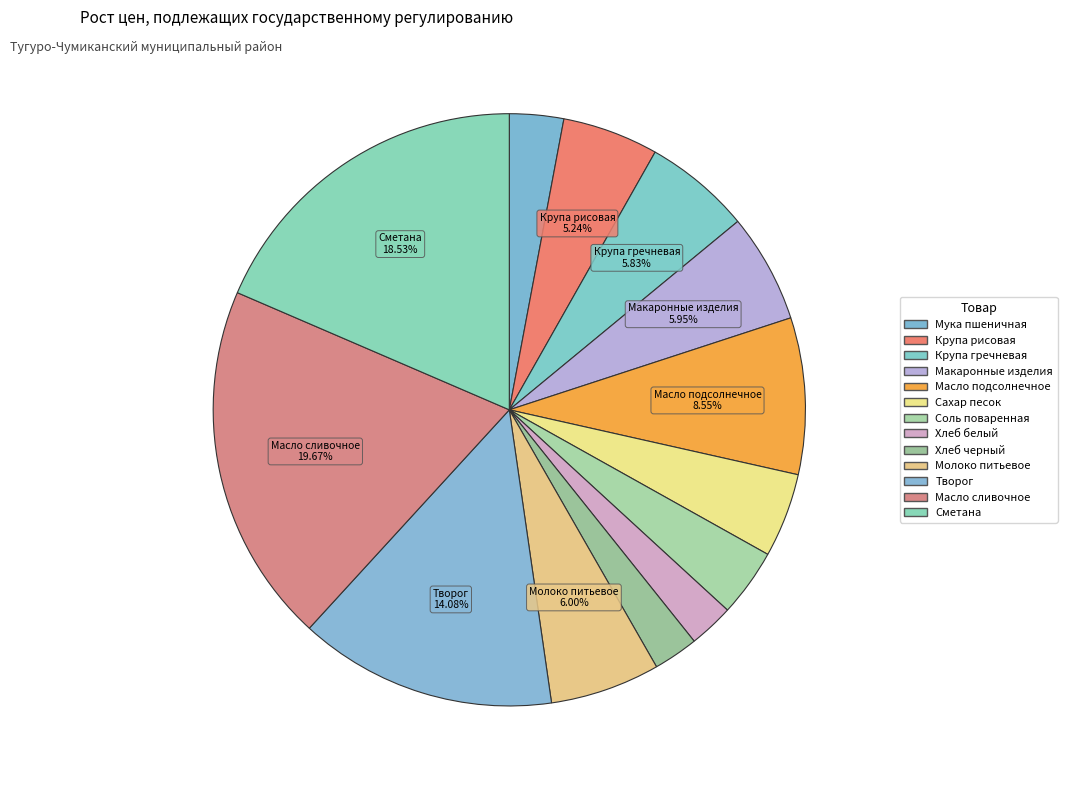

Does Сахар песок account for over 50% of the chart?

No